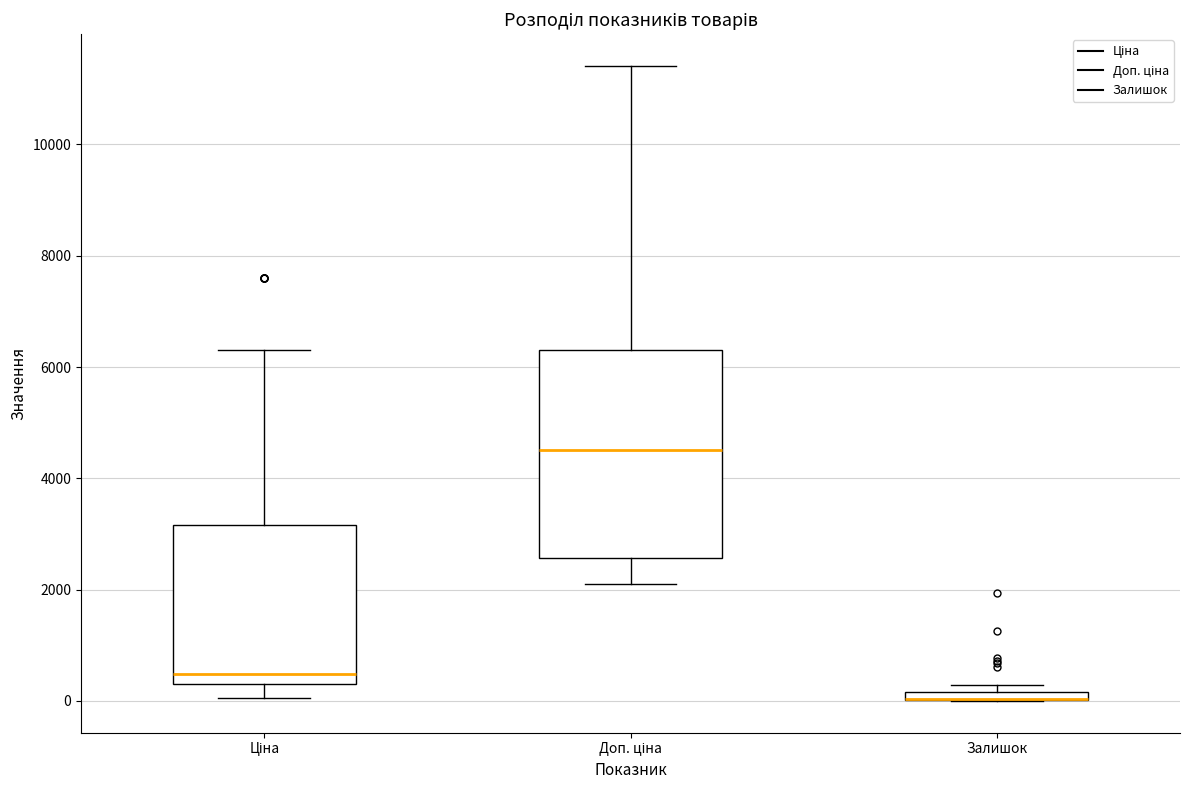

Where is the upper edge of the box for Залишок on the y-axis? The values are not printed on the chart, so give them approximately, as read against the axis.

200